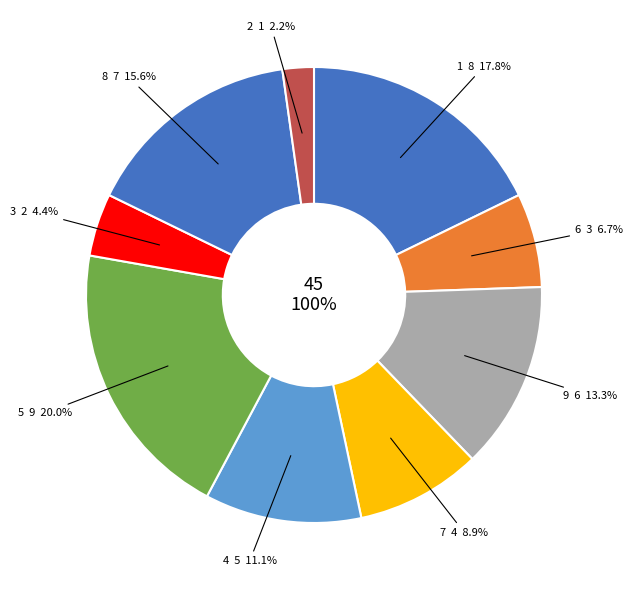

What is the largest slice in the pie chart?

5